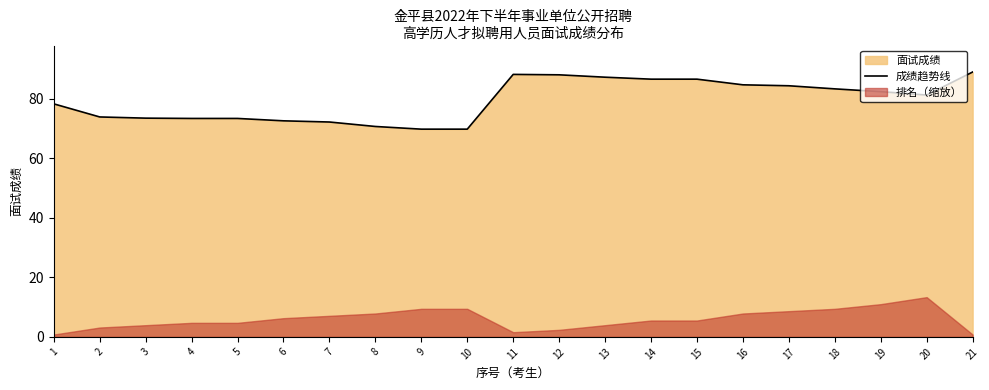

How many points are lower than both their immediate neighbors (excluding endpoints)?

1